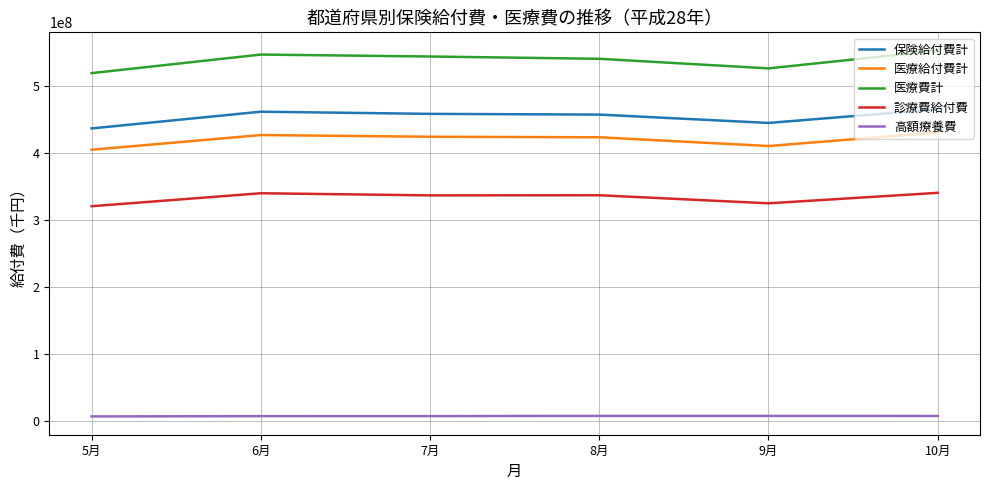

What is the lowest value of the 医療給付費計 series?

404999740.9